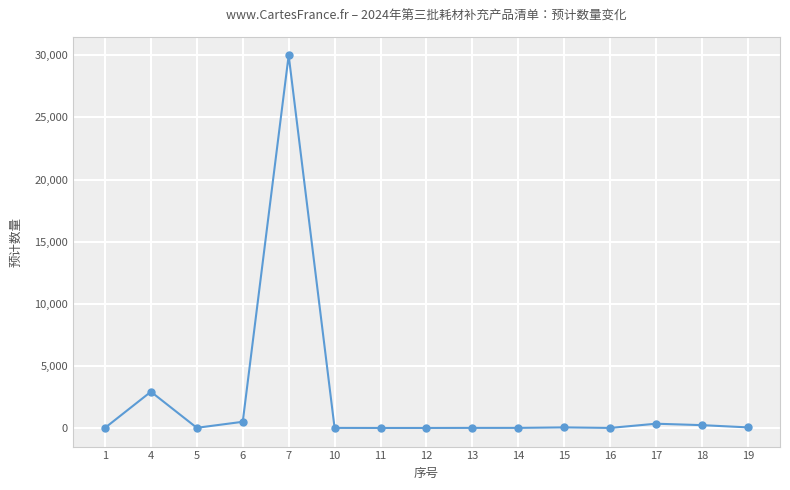

How many data points are less than 16?

7